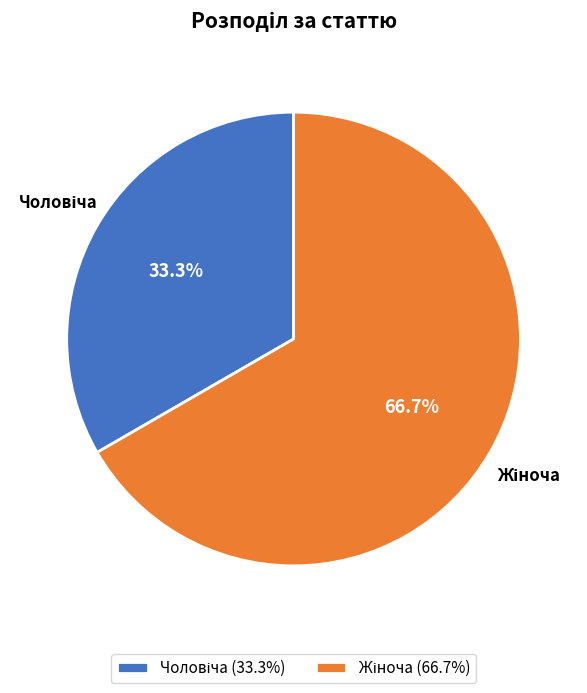

To the nearest percent, what is the combined percentage of Чоловіча and Жіноча?

100%